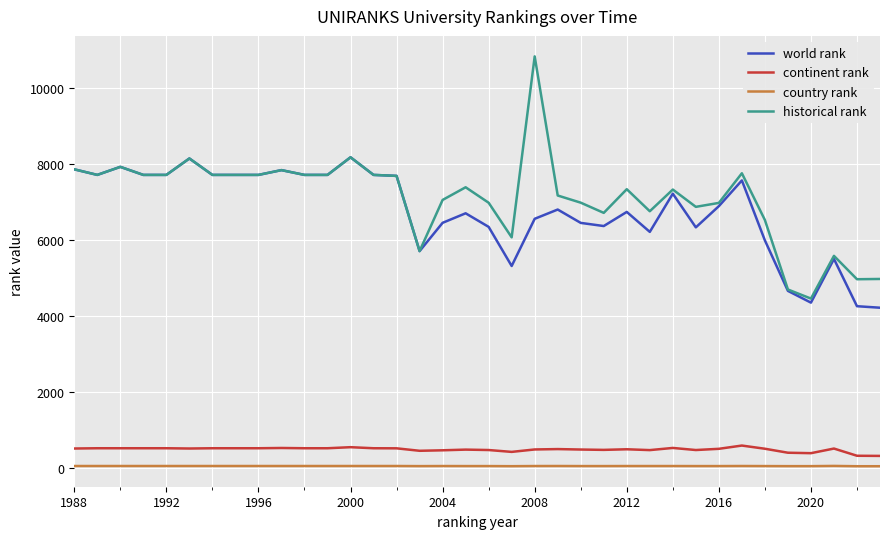

What are all the series names shown in the legend?

world rank, continent rank, country rank, historical rank